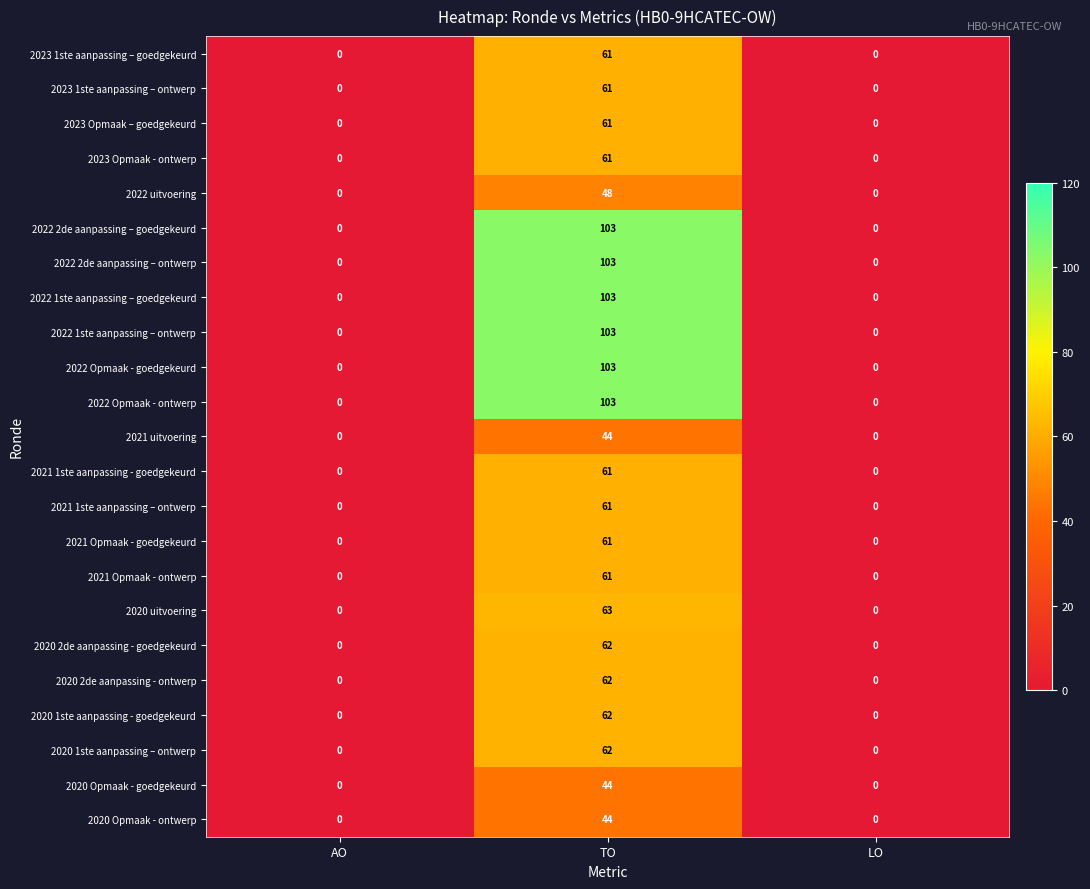

What is the difference between the highest and lowest values at TO?

59